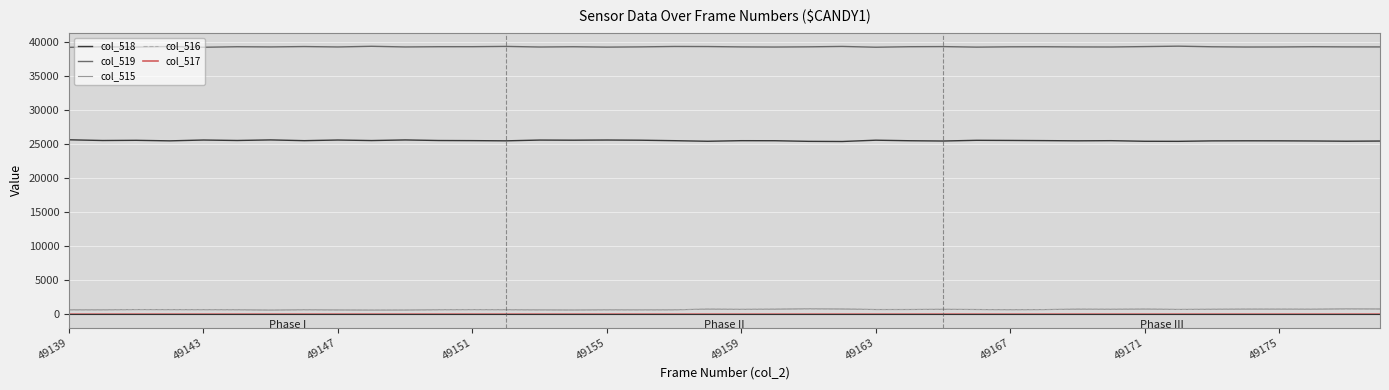

What is the difference between the maximum and minimum values in the col_519 series?

172